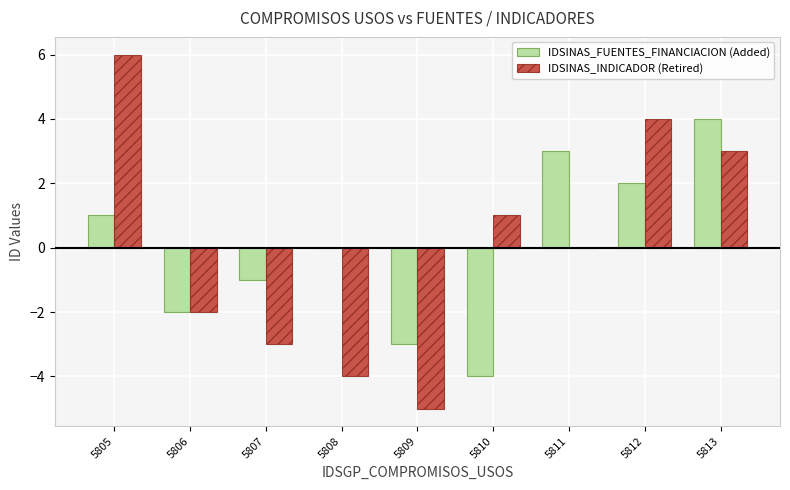

Does the chart contain stacked bars?

No